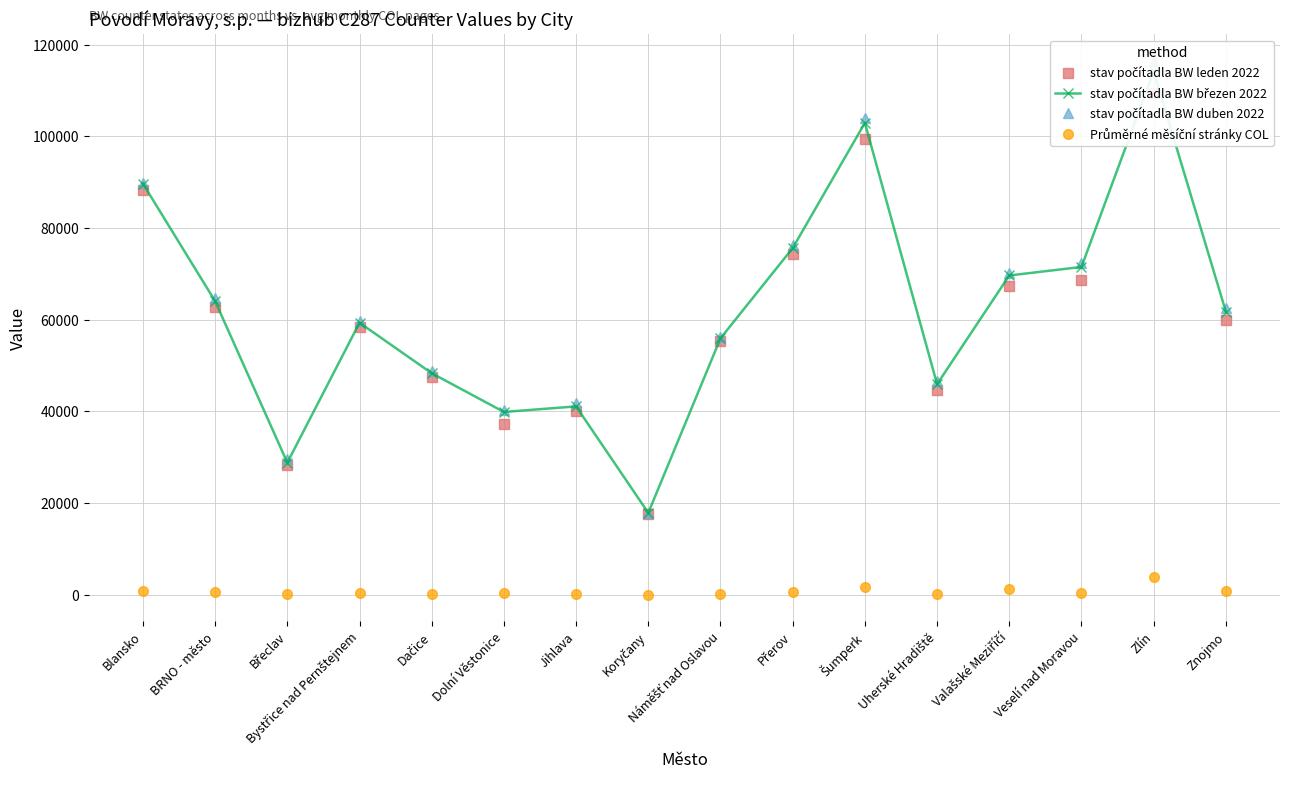

Where is the first local maximum for stav počítadla BW leden 2022?

Bystřice nad Pernštejnem